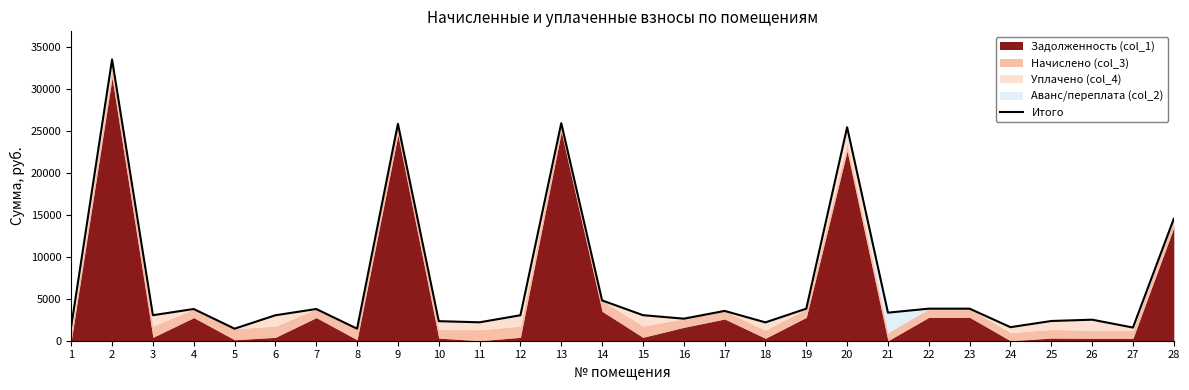

Reading right to left, transcribe all the data shown in this chart.

28=14537.3	27=1569.1	26=2506.6	25=2350.9	24=1614.8	23=3820.2	22=3820.2	21=3346.3	20=25443.8	19=3820.2	18=2185.9	17=3551.9	16=2626.6	15=3046.2	14=4803.7	13=25931.7	12=3036.2	11=2194.7	10=2331.4	9=25856.7	8=1434.7	7=3779.5	6=3036.2	5=1434.7	4=3779.5	3=3041.2	2=33521.8	1=1717.4